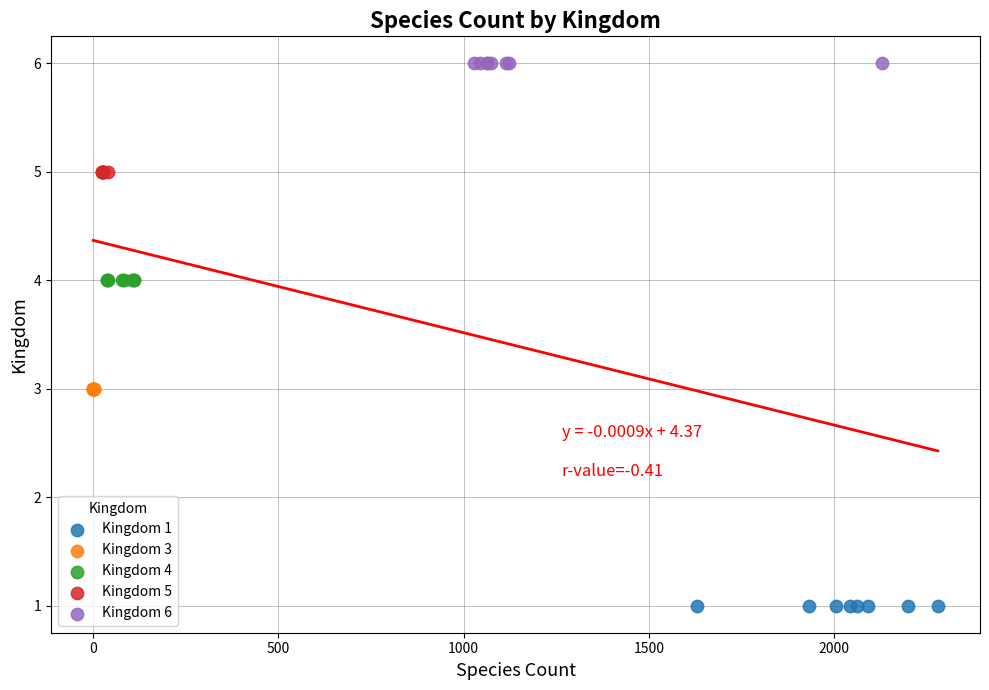

What are all the series names shown in the legend?

Kingdom 1, Kingdom 3, Kingdom 4, Kingdom 5, Kingdom 6